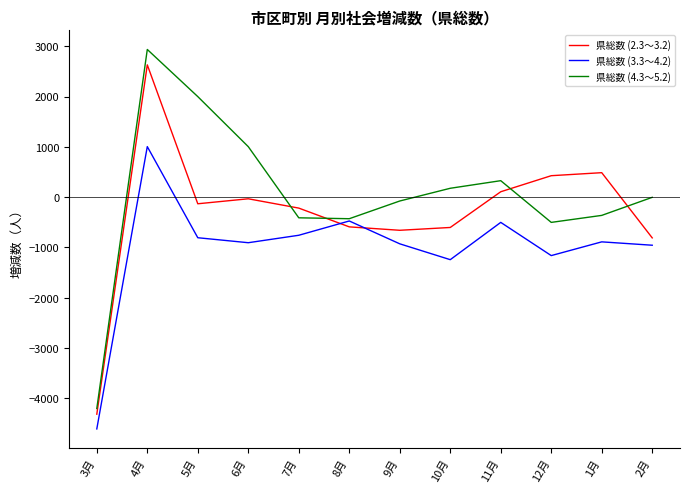

List the series in order of their peak value, highest first.

県総数 (4.3～5.2), 県総数 (2.3～3.2), 県総数 (3.3～4.2)